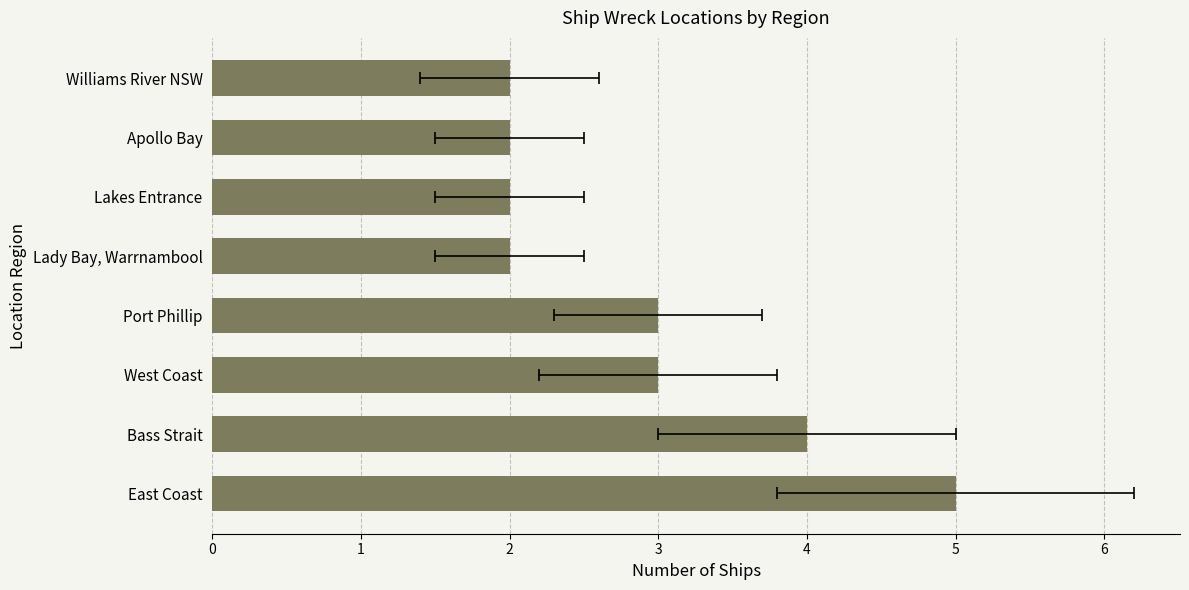

What is the sum of all values?

23